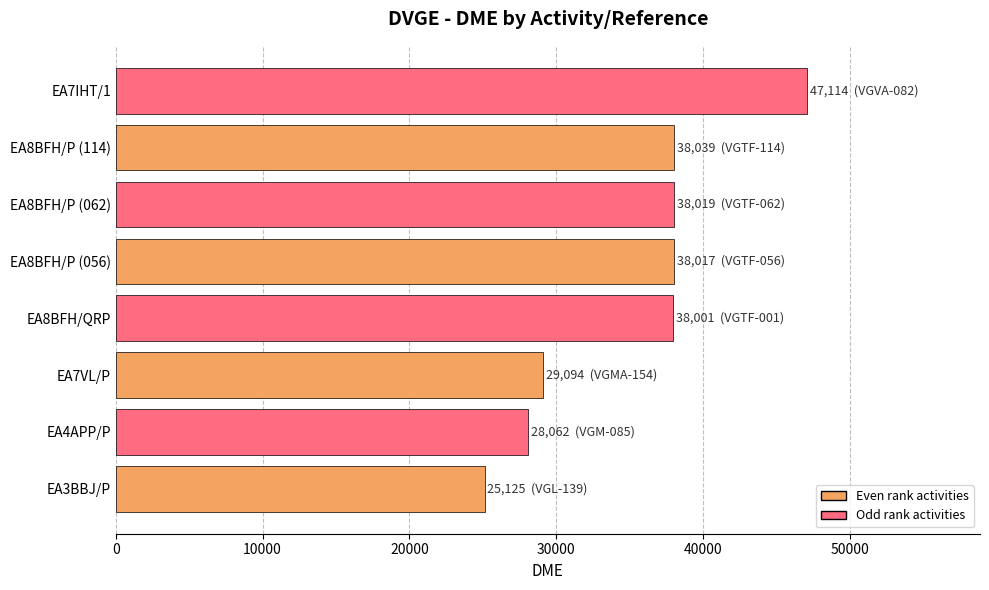

How many series are shown in this chart?

1